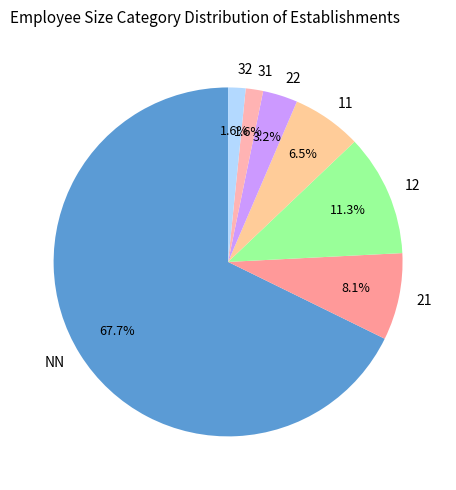

Between 11 and 12, which is larger?

12